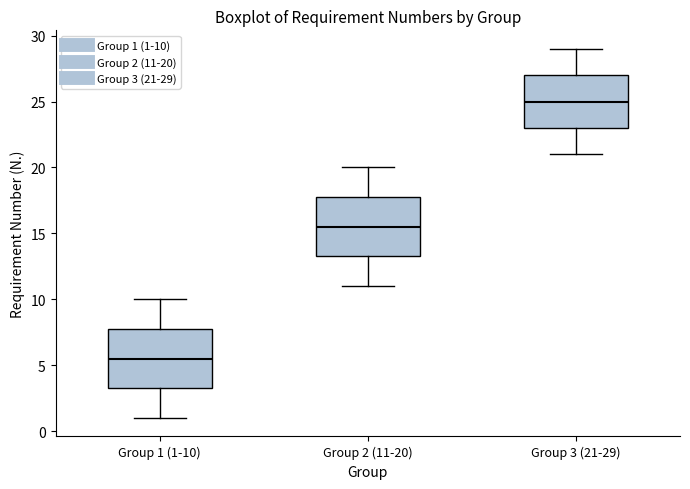

Where does the upper whisker of the box for Group 3 (21-29) end on the y-axis? The values are not printed on the chart, so give them approximately, as read against the axis.

29.0